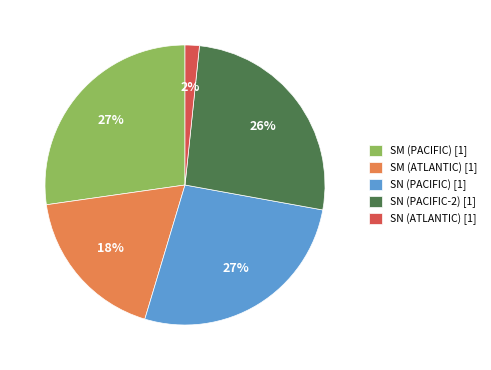

Does any single category account for the majority?

No